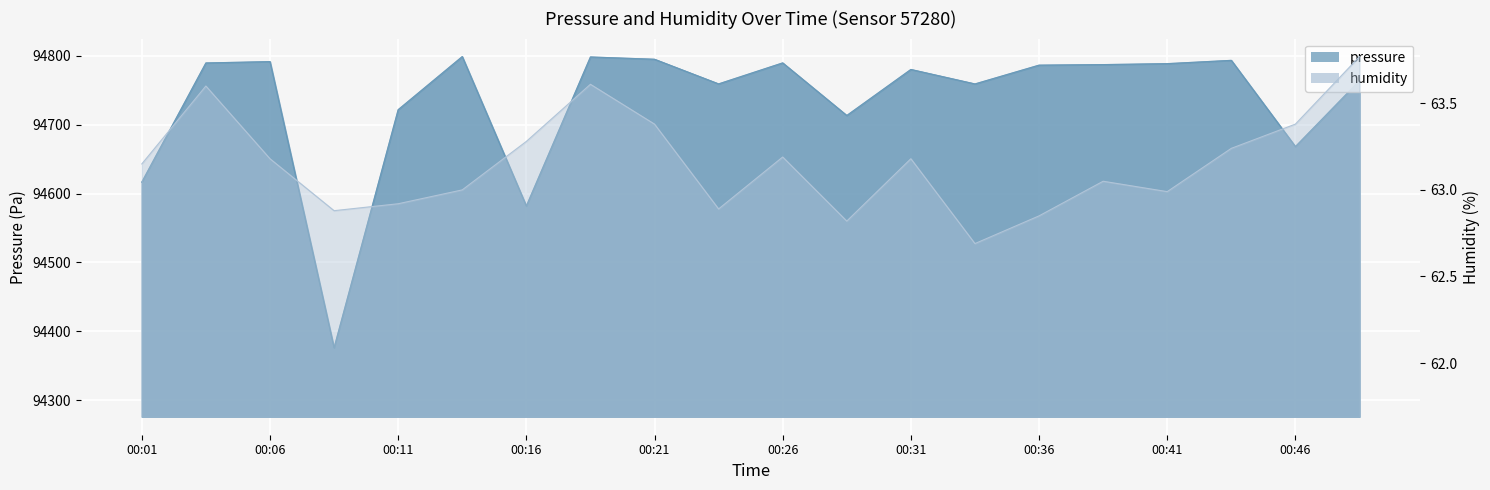

Between 00:16 and 00:14, which is larger?

00:14